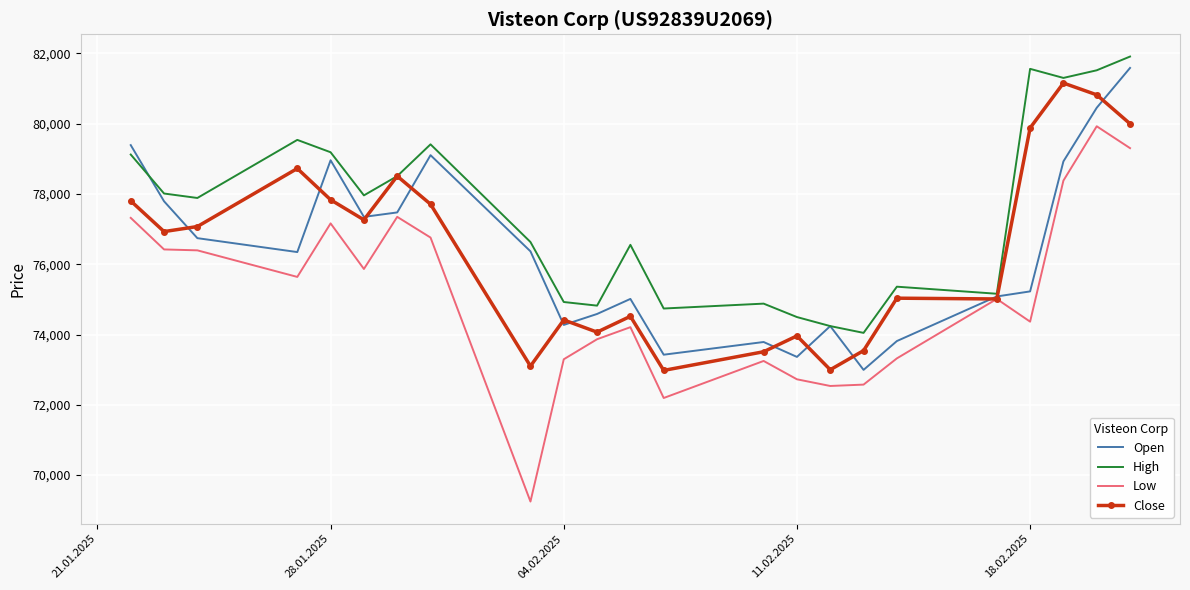

Which series has the widest spread of values?

Low